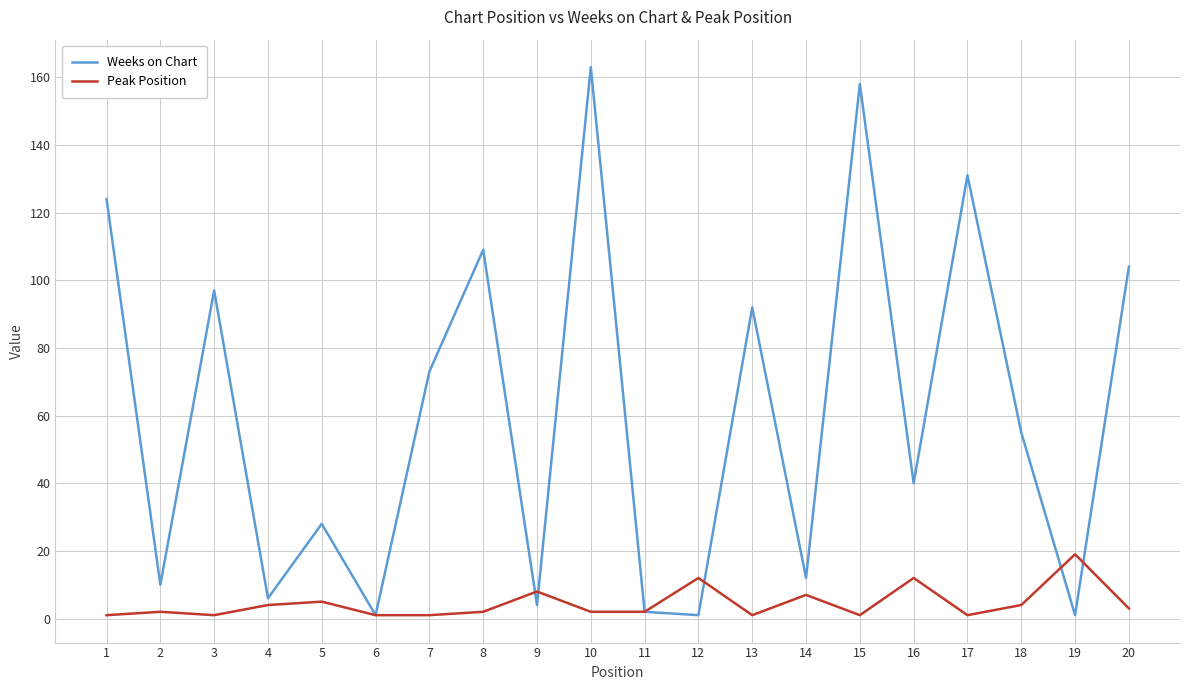

Between 12 and 15, which series saw the biggest shift?

Weeks on Chart